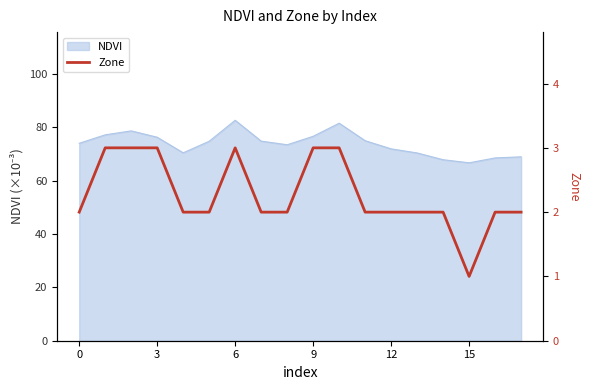

Count the number of categories in the chart.

18